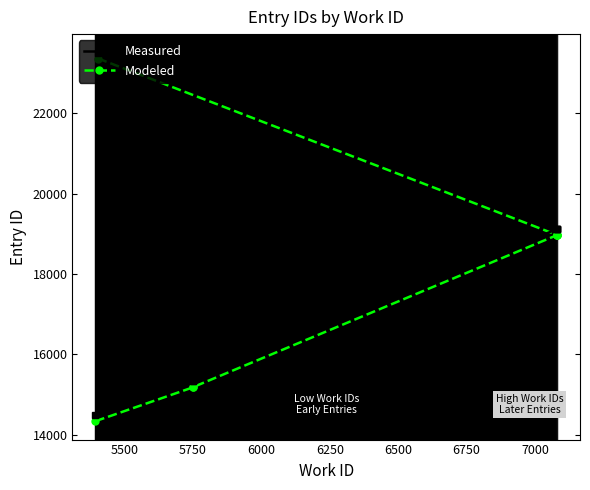

What is the maximum value for Modeled?

23367